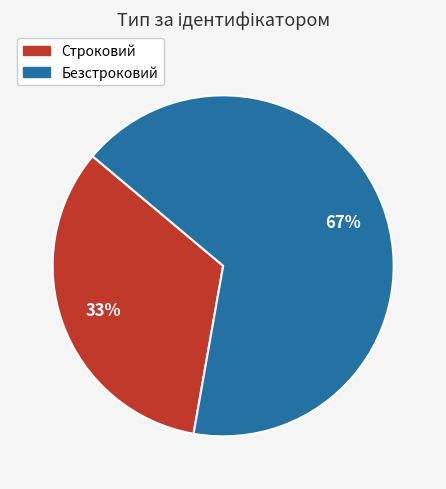

Does Строковий account for over 50% of the chart?

No